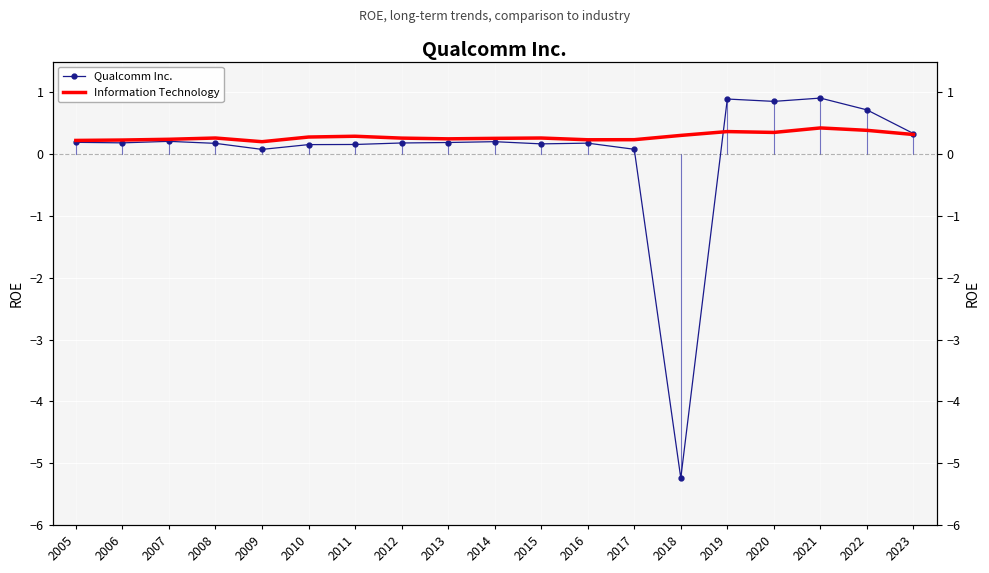

Which series has the largest total across all categories?

Information Technology